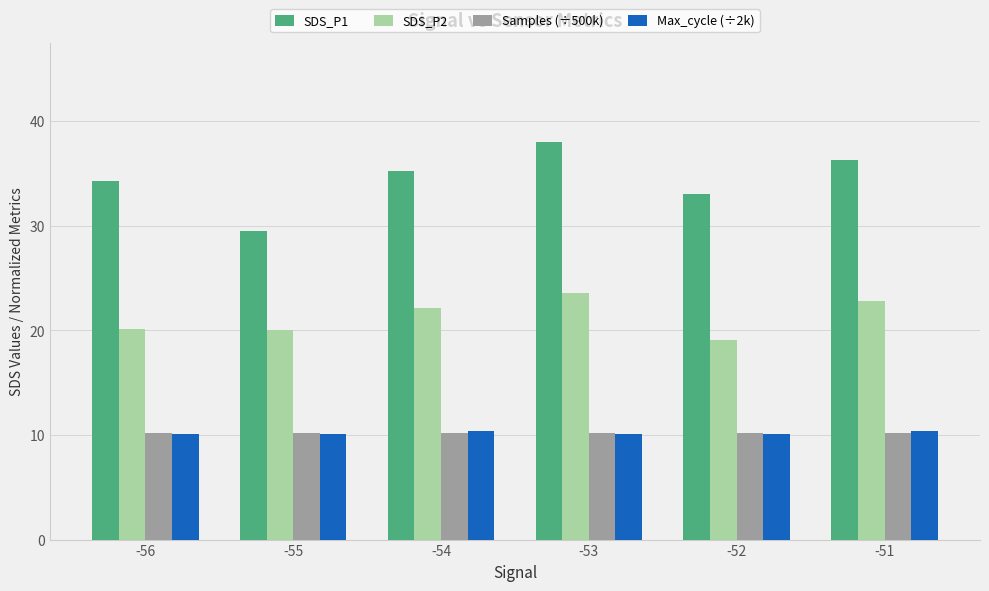

Which series has the largest range (max minus min)?

SDS_P1